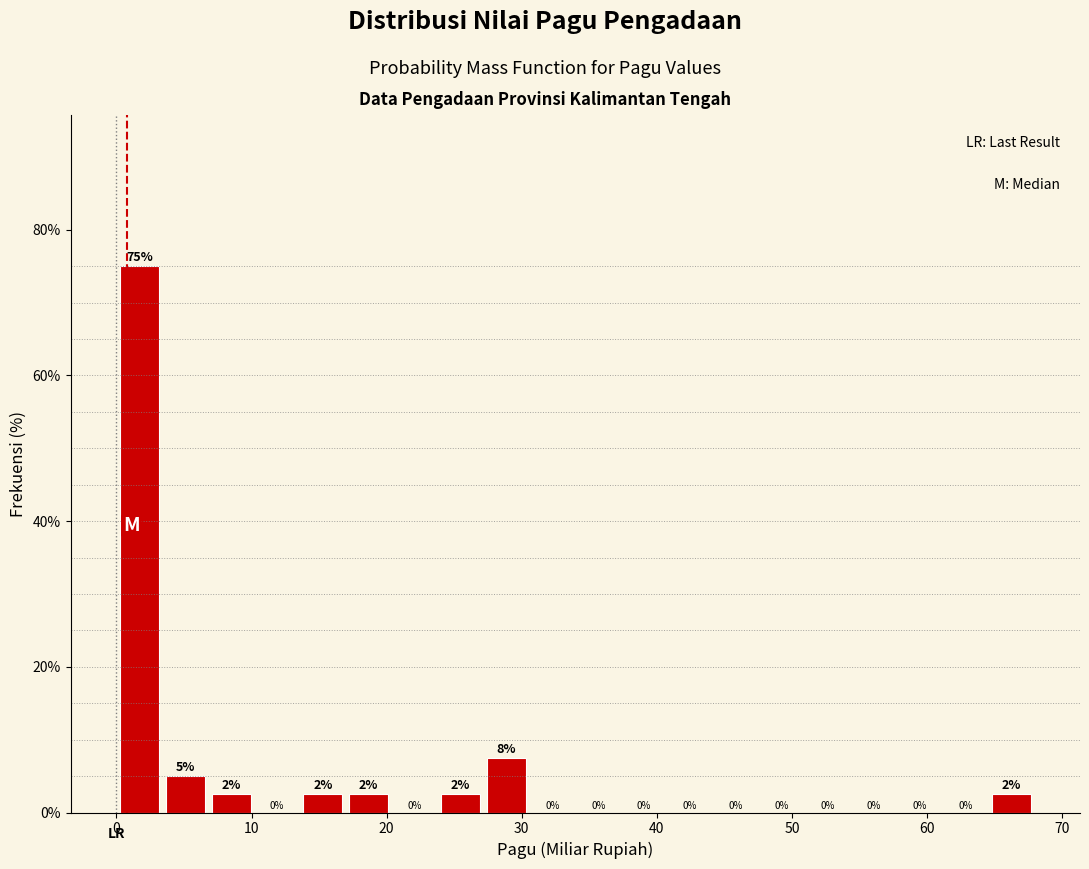

Around what value on the x-axis is the tallest bar? Give the approximate position of its centre, as read against the axis.

2